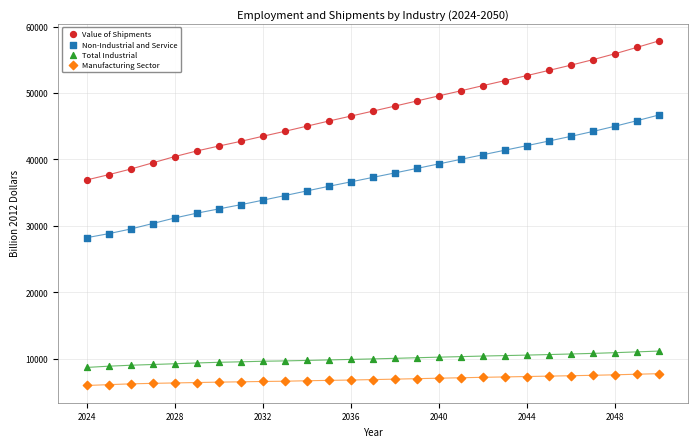

Across all data points, what is the range of X values (max minus min)?

26.0